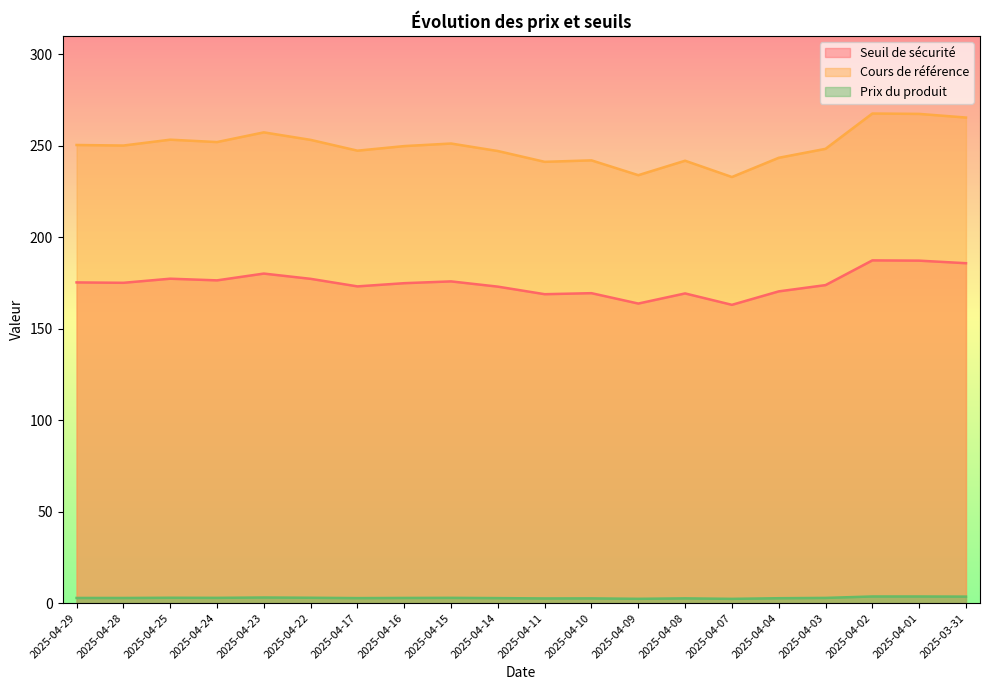

Is it true that Seuil de sécurité equals 176.4 at 2025-04-23?

False